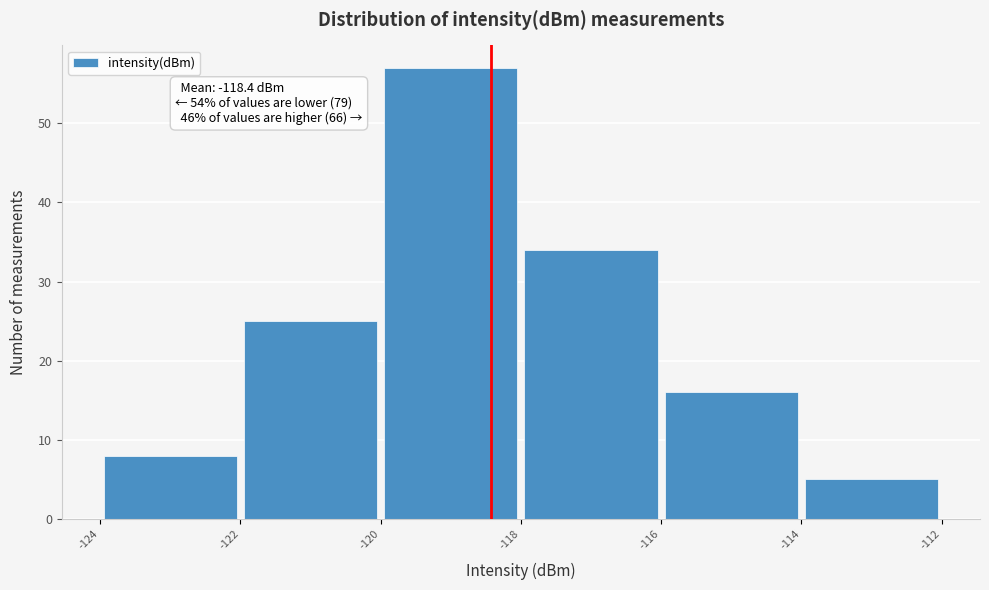

Over which range of the x-axis is the bar tallest?

-120 to -118